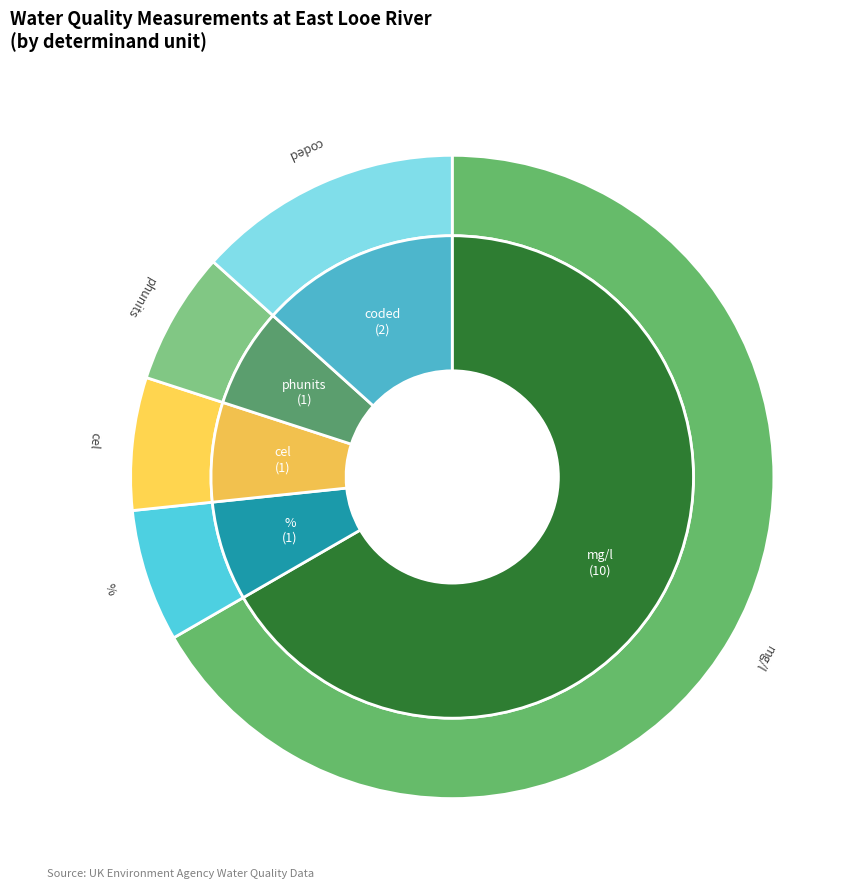

How many segments does this pie chart have?

7